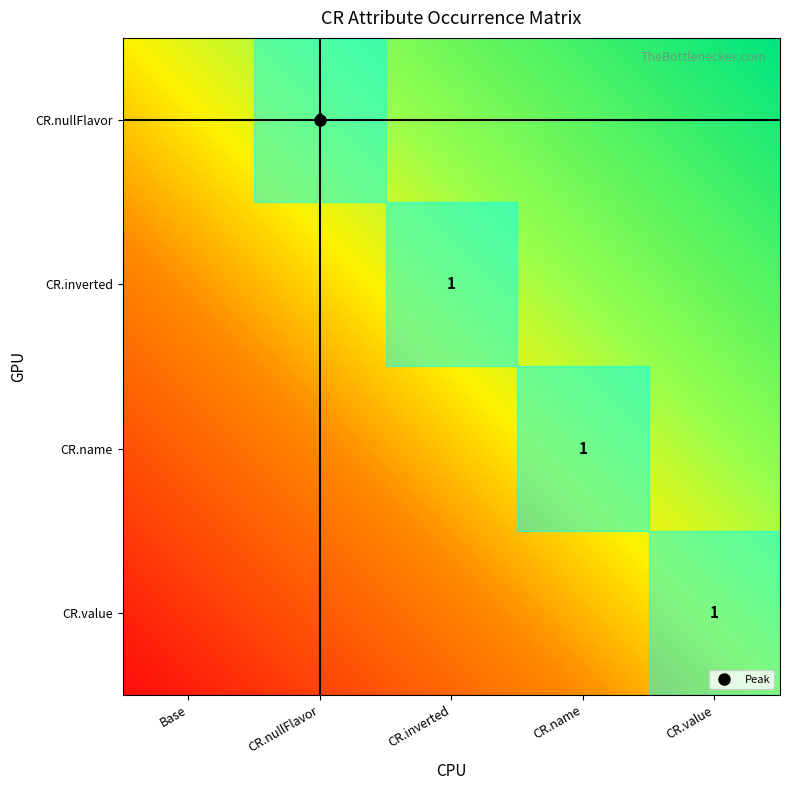

At how many categories does at least one series exceed 0?

4